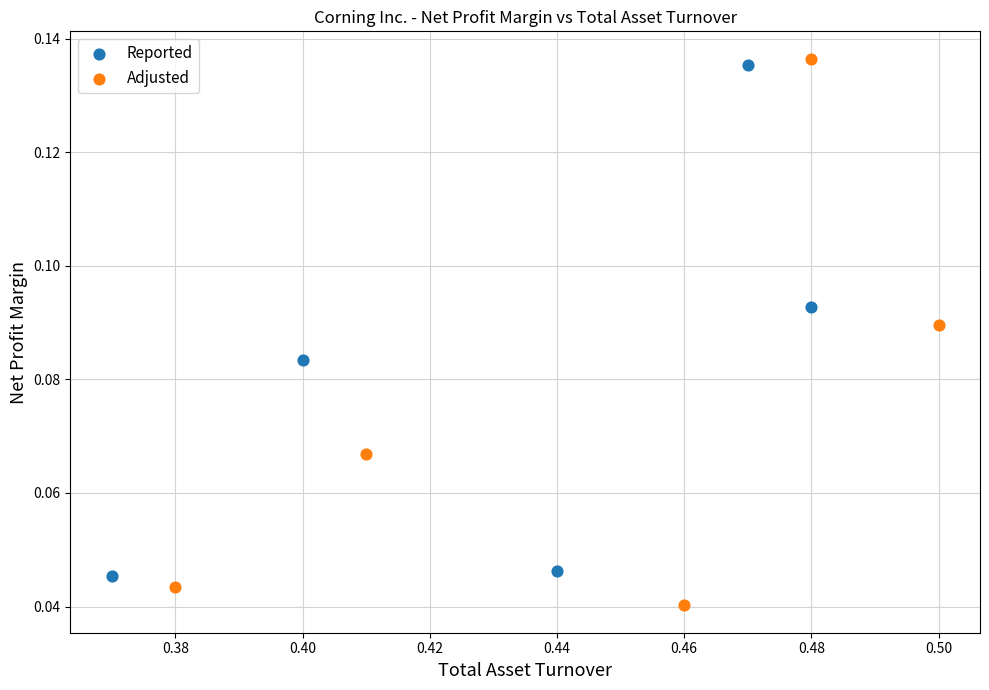

Which series has the largest Y range (max minus min)?

Adjusted